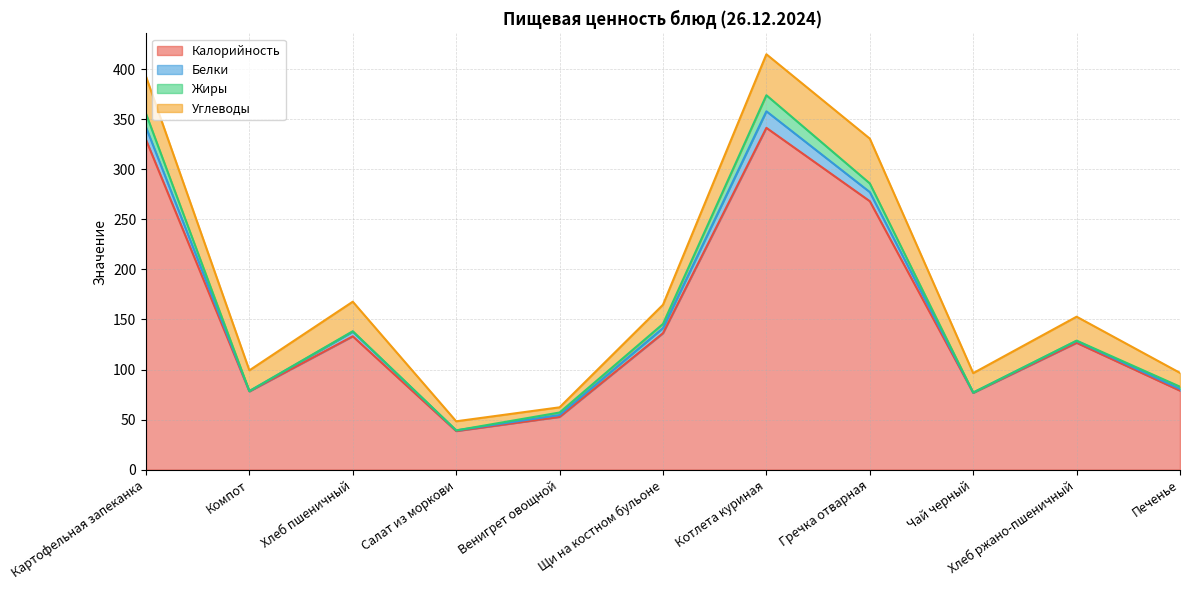

How many interior local peaks does the Углеводы series have?

3